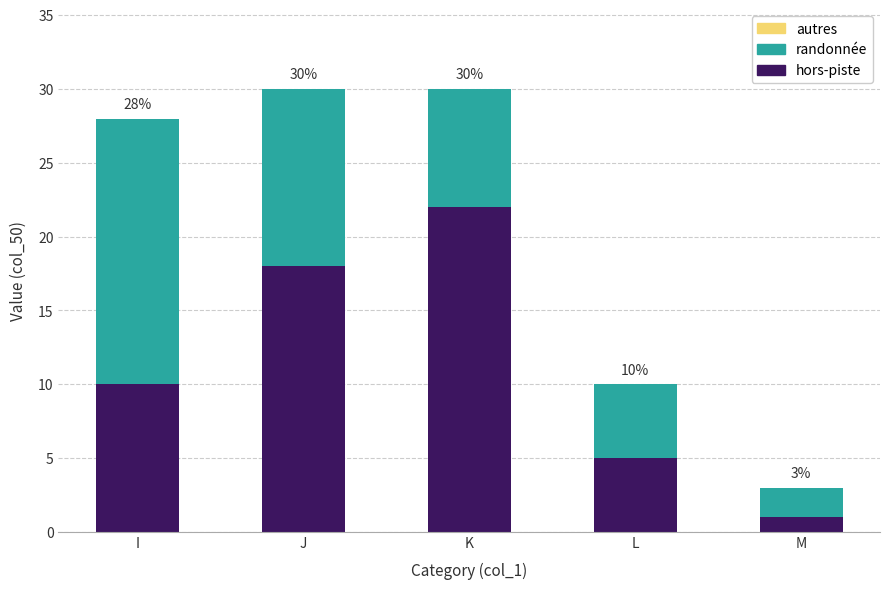

Rank the series by their average value, from highest to lowest.

hors-piste, randonnée, autres